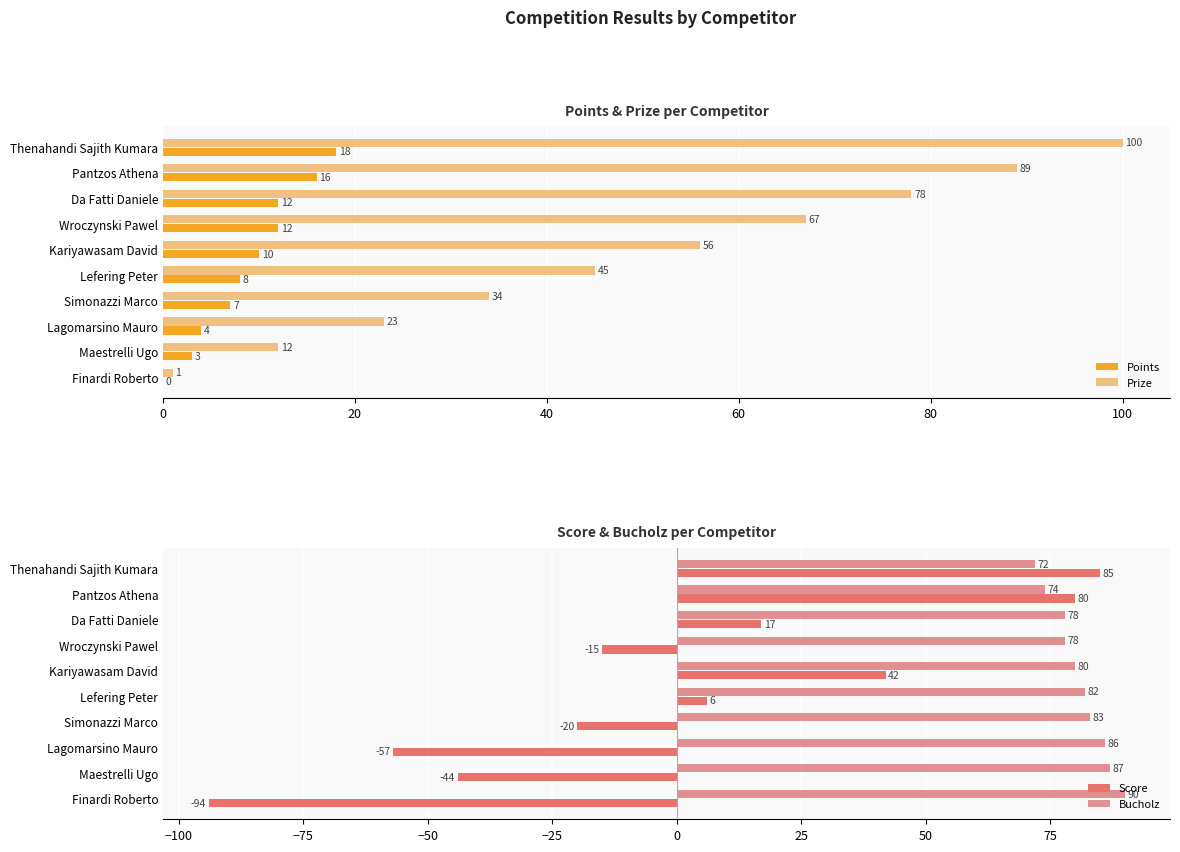

How many values in the Prize series are below 56?

5